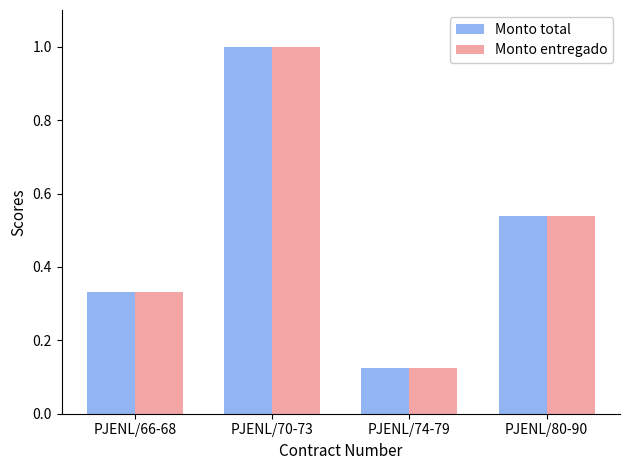

How many bars are there in each group?

2